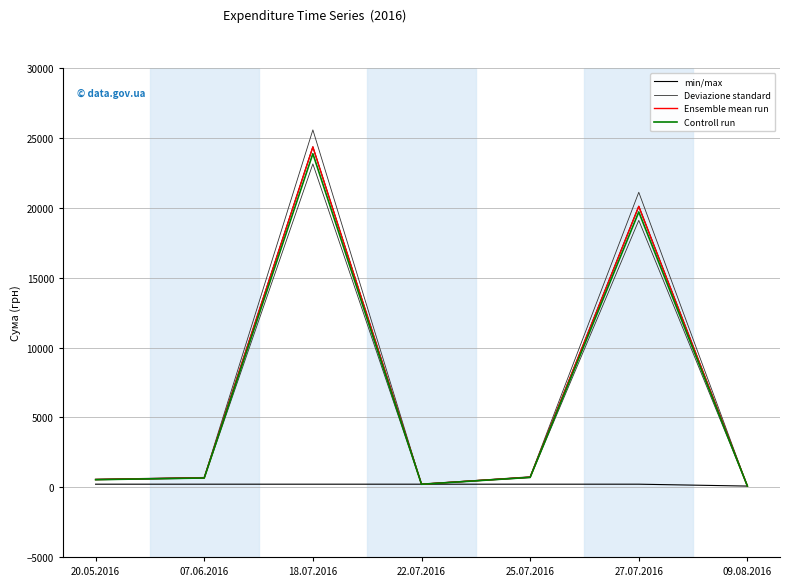

True or false: Controll run and min/max cross at least once.

False